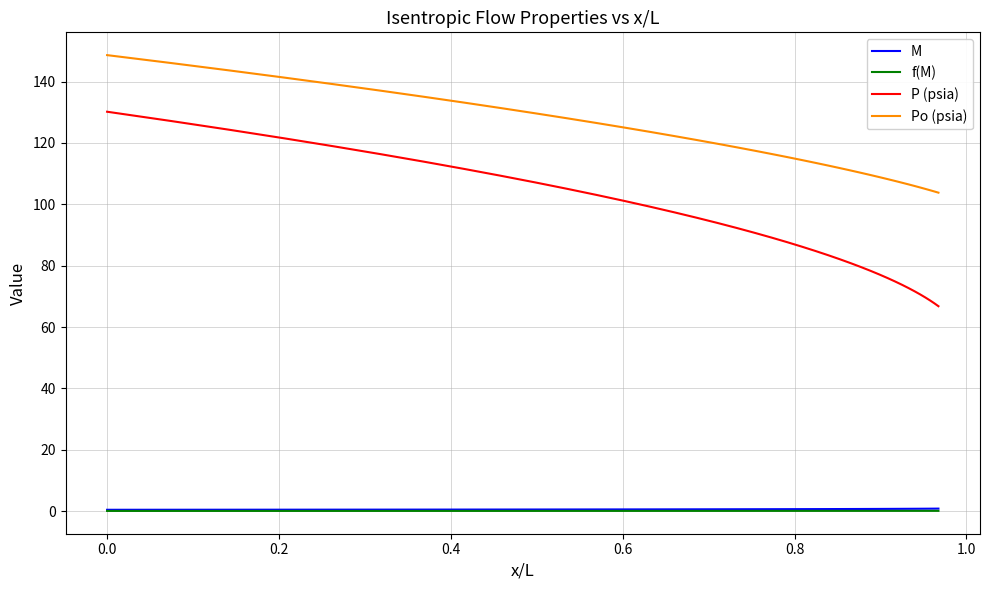

Which series has the widest spread of values?

P (psia)